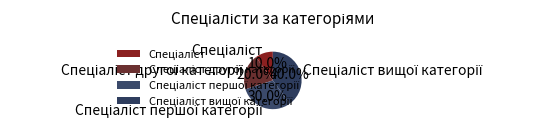

How many slices are in this pie chart?

4